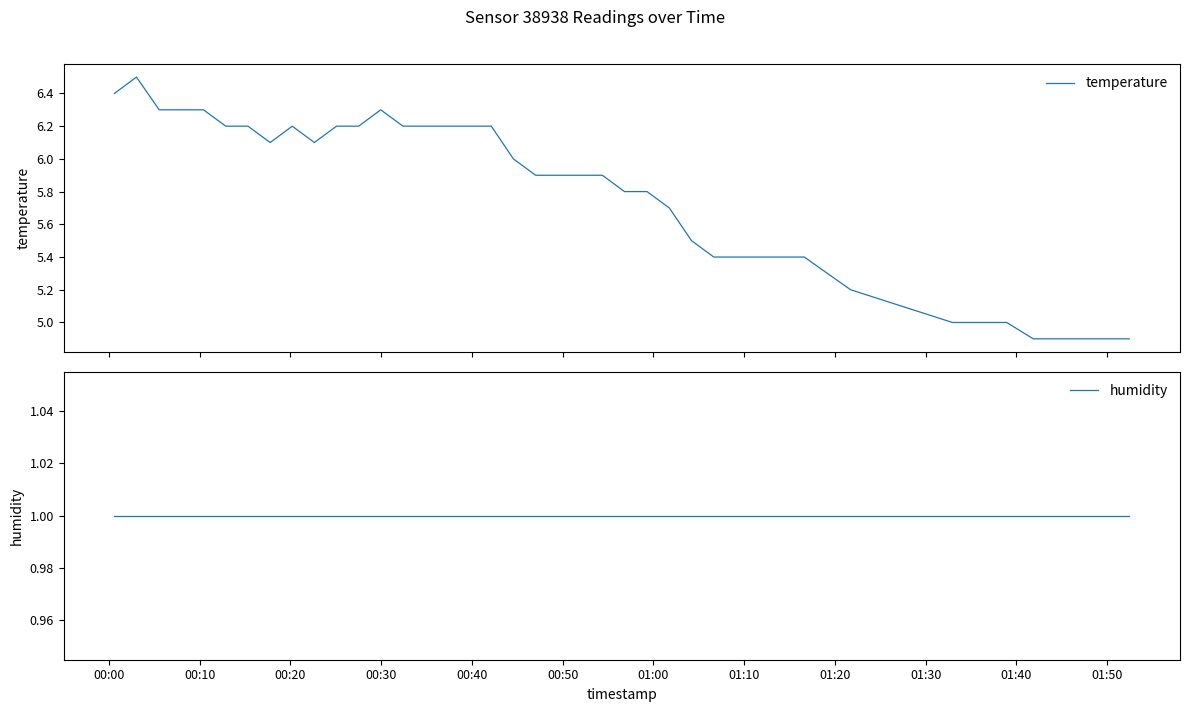

Reading left to right, what are all the values shown in this chart?

temperature: 6.4	6.5	6.3	6.3	6.3	6.2	6.2	6.1	6.2	6.1	6.2	6.2	6.3	6.2	6.2	6.2	6.2	6.2	6.0	5.9	5.9	5.9	5.9	5.8	5.8	5.7	5.5	5.4	5.4	5.4	5.4	5.4	5.3	5.2	5.0	5.0	4.9	4.9	4.9	4.9
humidity: 1.0	1.0	1.0	1.0	1.0	1.0	1.0	1.0	1.0	1.0	1.0	1.0	1.0	1.0	1.0	1.0	1.0	1.0	1.0	1.0	1.0	1.0	1.0	1.0	1.0	1.0	1.0	1.0	1.0	1.0	1.0	1.0	1.0	1.0	1.0	1.0	1.0	1.0	1.0	1.0